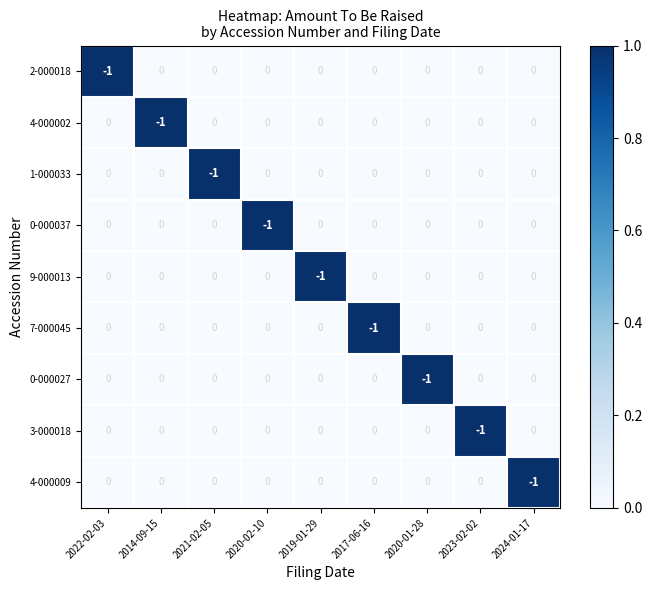

True or false: 1-000033 has a value of 0 at 2020-02-10.

True